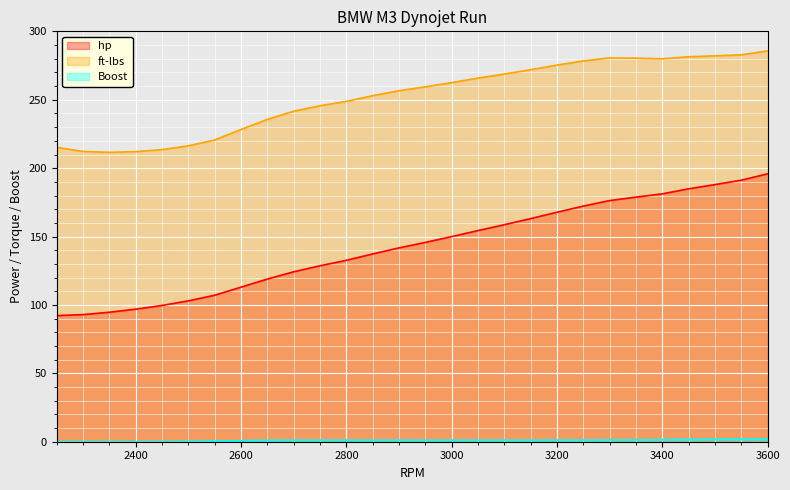

Reading right to left, transcribe all the data shown in this chart.

hp: 195.9	191.2	188.0	184.9	181.2	178.9	176.3	172.3	167.8	163.2	158.7	154.4	150.0	145.8	141.7	137.3	132.7	128.6	124.2	119.0	113.0	107.1	103.0	99.6	96.9	94.7	92.9	92.2
ft-lbs: 285.8	282.9	282.1	281.5	280.0	280.4	280.6	278.4	275.4	272.0	268.9	265.9	262.6	259.5	256.7	253.0	248.8	245.7	241.7	235.7	228.3	220.6	216.4	213.6	212.1	211.6	212.2	215.2
Boost: 1.9	1.9	1.8	1.7	1.5	1.4	1.3	1.2	1.2	1.1	1.1	1.1	1.1	1.1	1.1	1.1	1.1	1.1	1.1	1.1	0.8	0.5	0.2	0.0	0.0	0.0	0.0	0.0